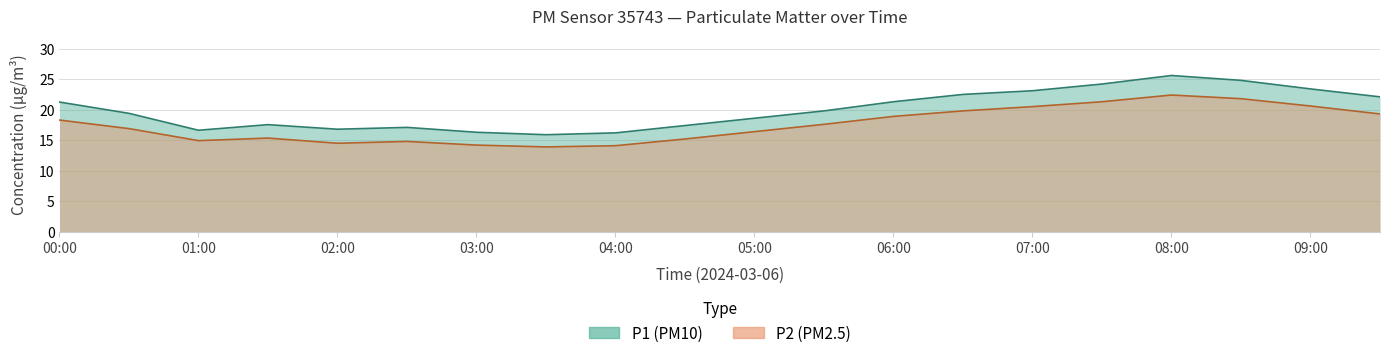

Reading right to left, extract all data points from this chart.

P1: 09:30=22.1	09:00=23.4	08:30=24.8	08:00=25.6	07:30=24.2	07:00=23.1	06:30=22.5	06:00=21.3	05:30=19.8	05:00=18.6	04:30=17.4	04:00=16.2	03:30=15.9	03:00=16.3	02:30=17.1	02:00=16.8	01:30=17.6	01:00=16.6	00:30=19.4	00:00=21.2
P2: 09:30=19.3	09:00=20.6	08:30=21.8	08:00=22.4	07:30=21.3	07:00=20.5	06:30=19.8	06:00=18.9	05:30=17.6	05:00=16.4	04:30=15.2	04:00=14.1	03:30=13.9	03:00=14.2	02:30=14.8	02:00=14.5	01:30=15.3	01:00=14.9	00:30=16.9	00:00=18.3